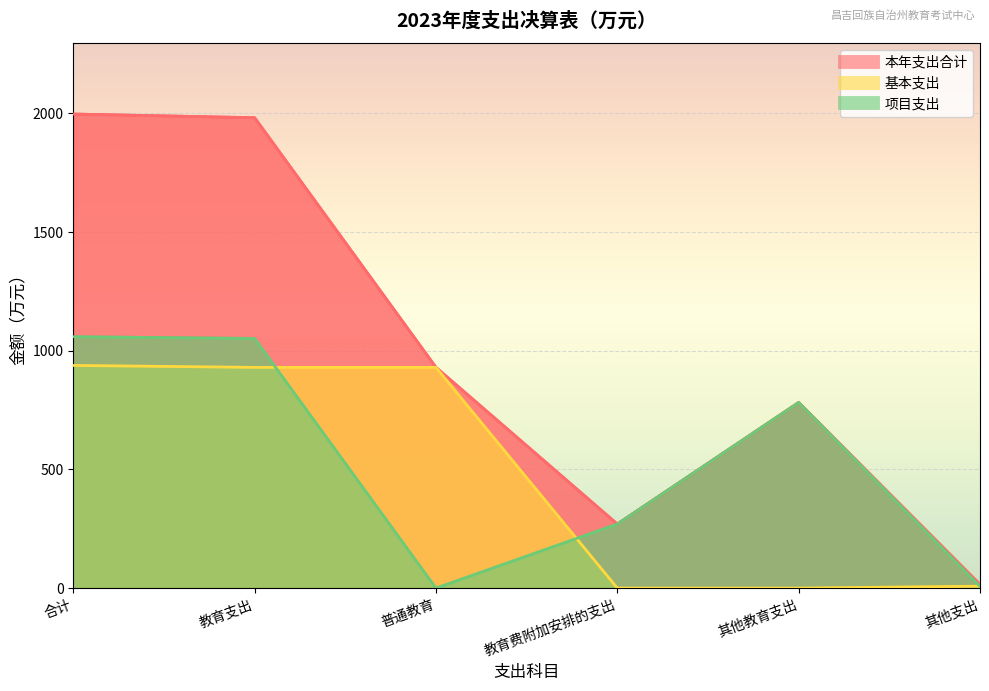

Between 教育费附加安排的支出 and 普通教育, which is larger?

普通教育